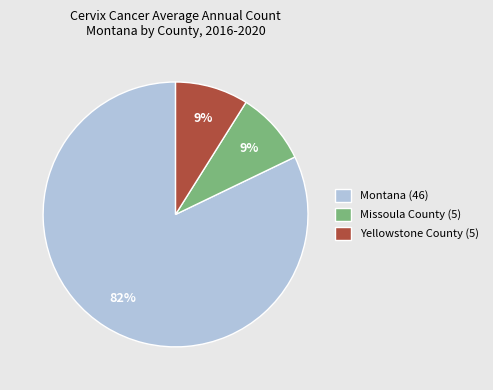

To the nearest percent, what is the difference between the largest and smallest slice percentages?

73%